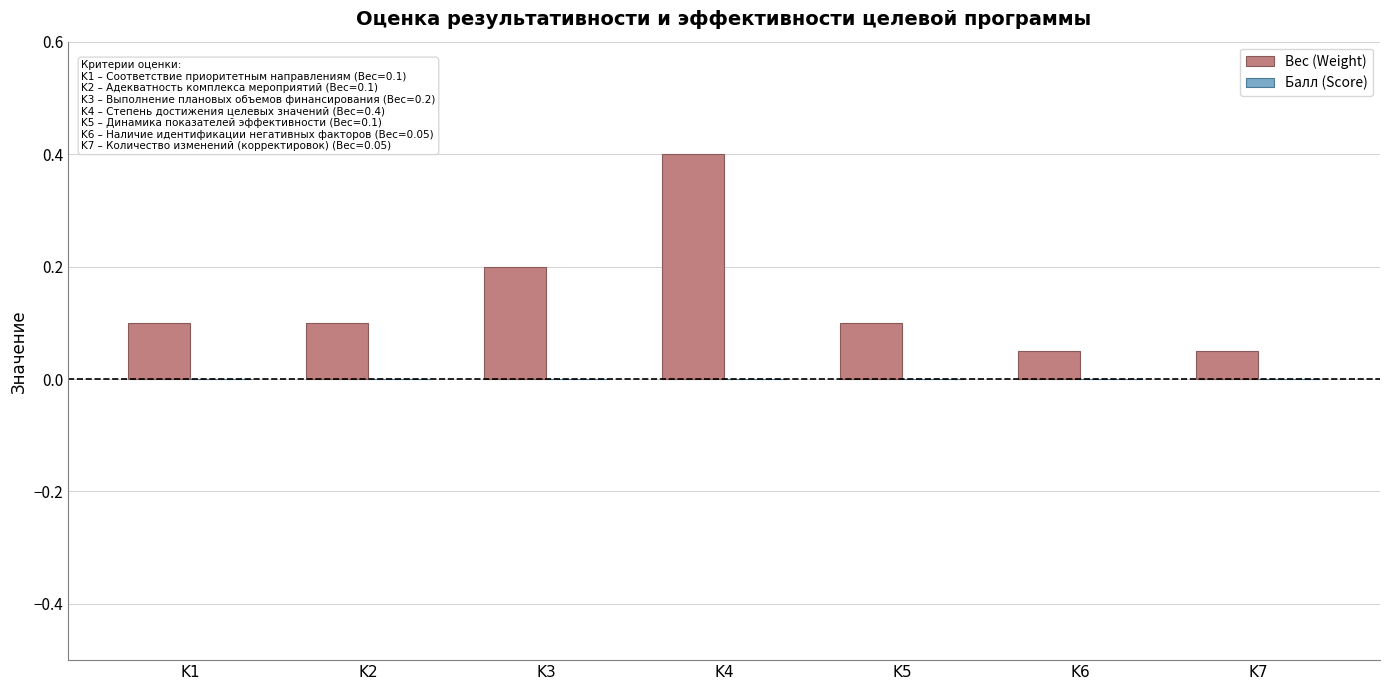

The value at K4 is 0.4. True or false?

True